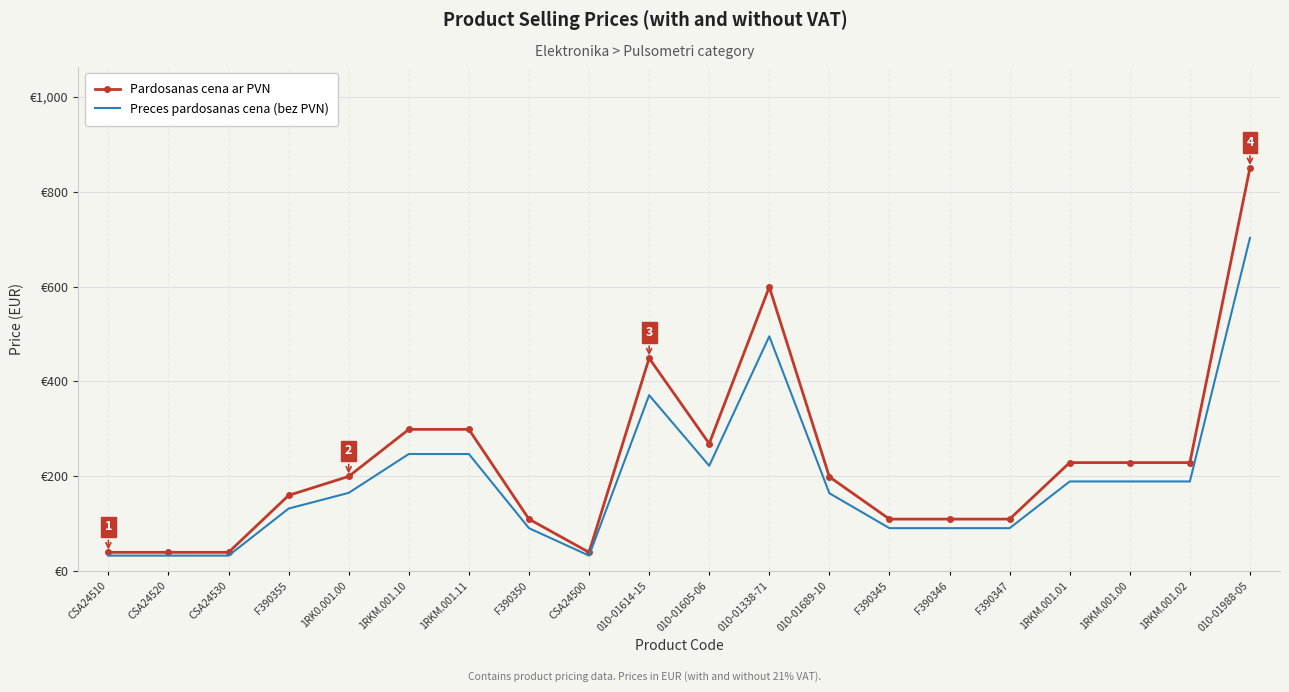

At how many categories does at least one series exceed 473?

2